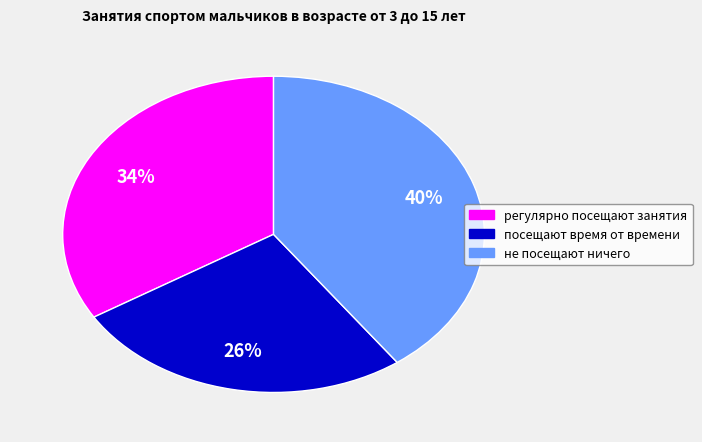

To the nearest percent, what percentage of the pie is не посещают ничего?

40%